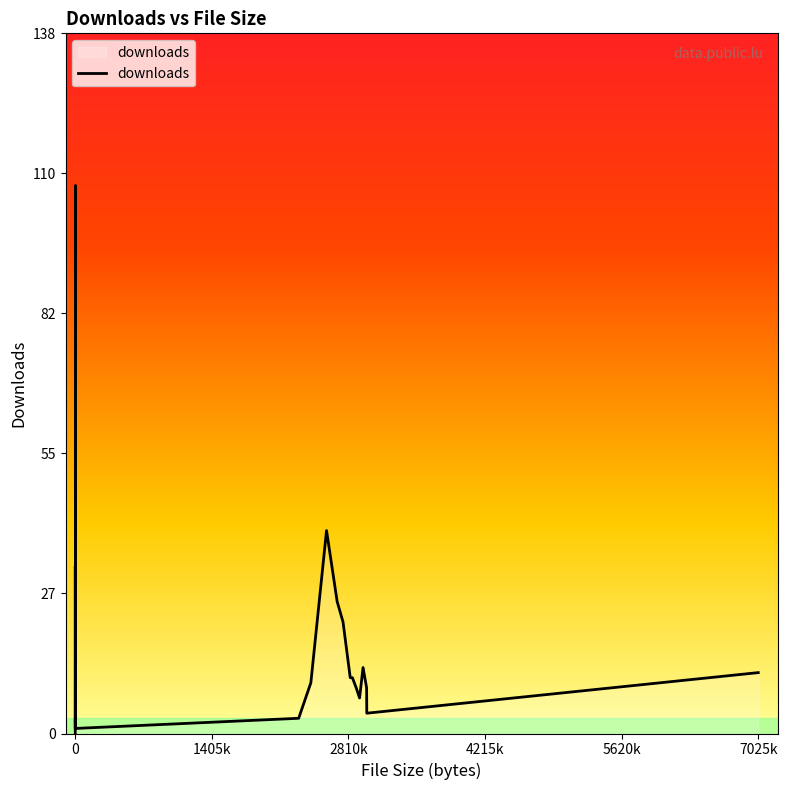

What is the difference between the maximum and minimum values?

108